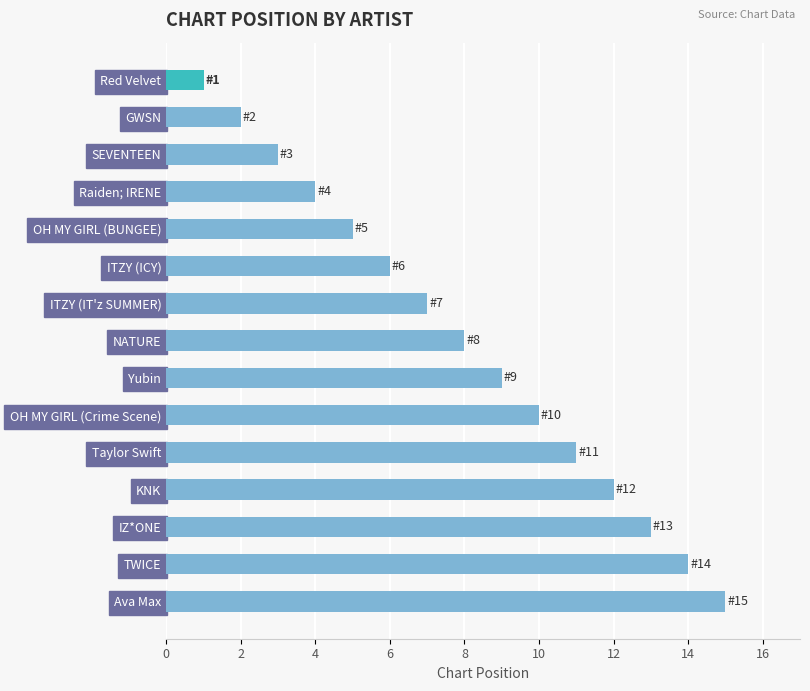

What is the minimum value shown in the chart?

1